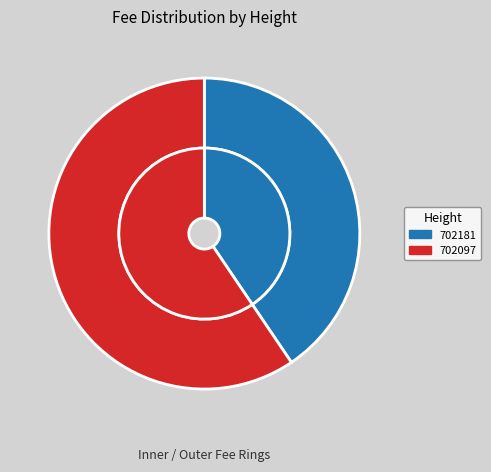

Is it true that 702097 is 59% of the pie?

True